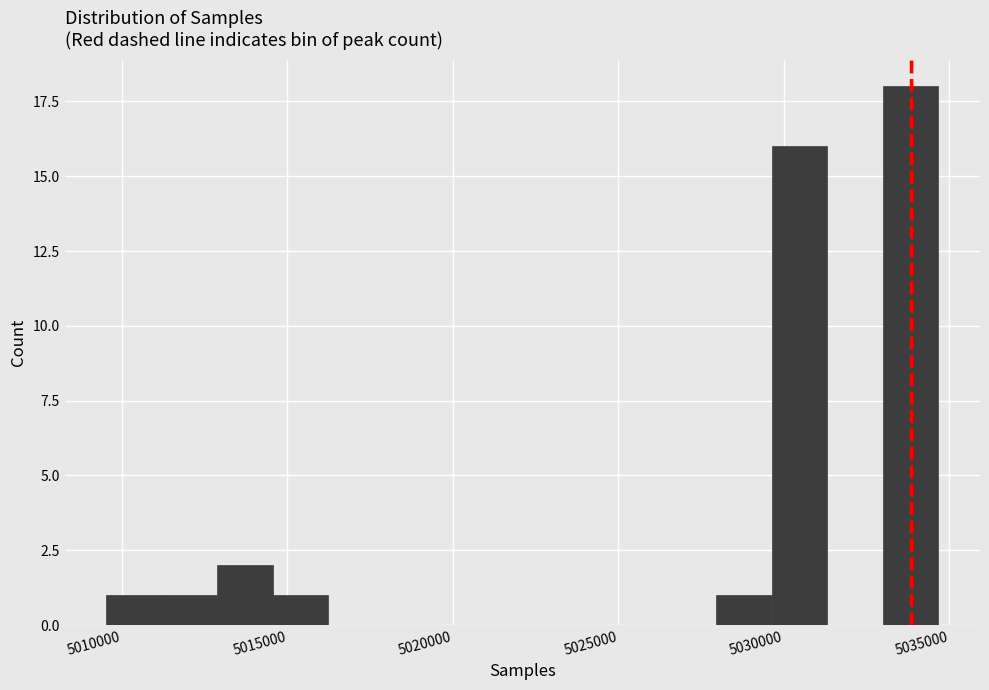

Around what value on the x-axis is the tallest bar? Give the approximate position of its centre, as read against the axis.

5034000